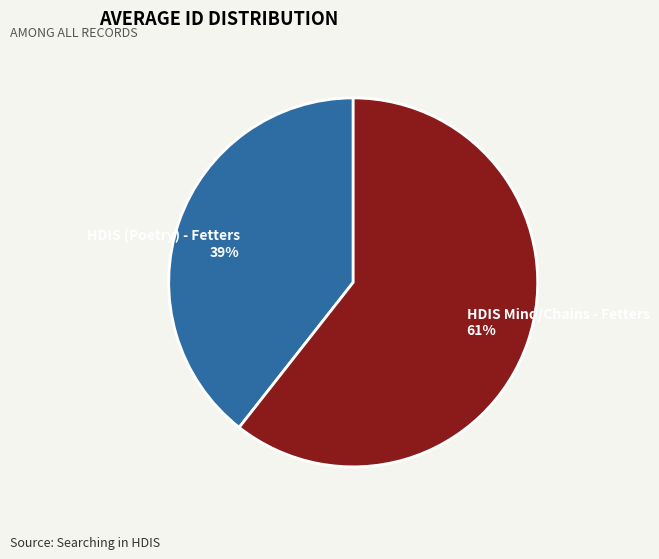

Which category has the smallest portion of the pie?

HDIS (Poetry) - Fetters